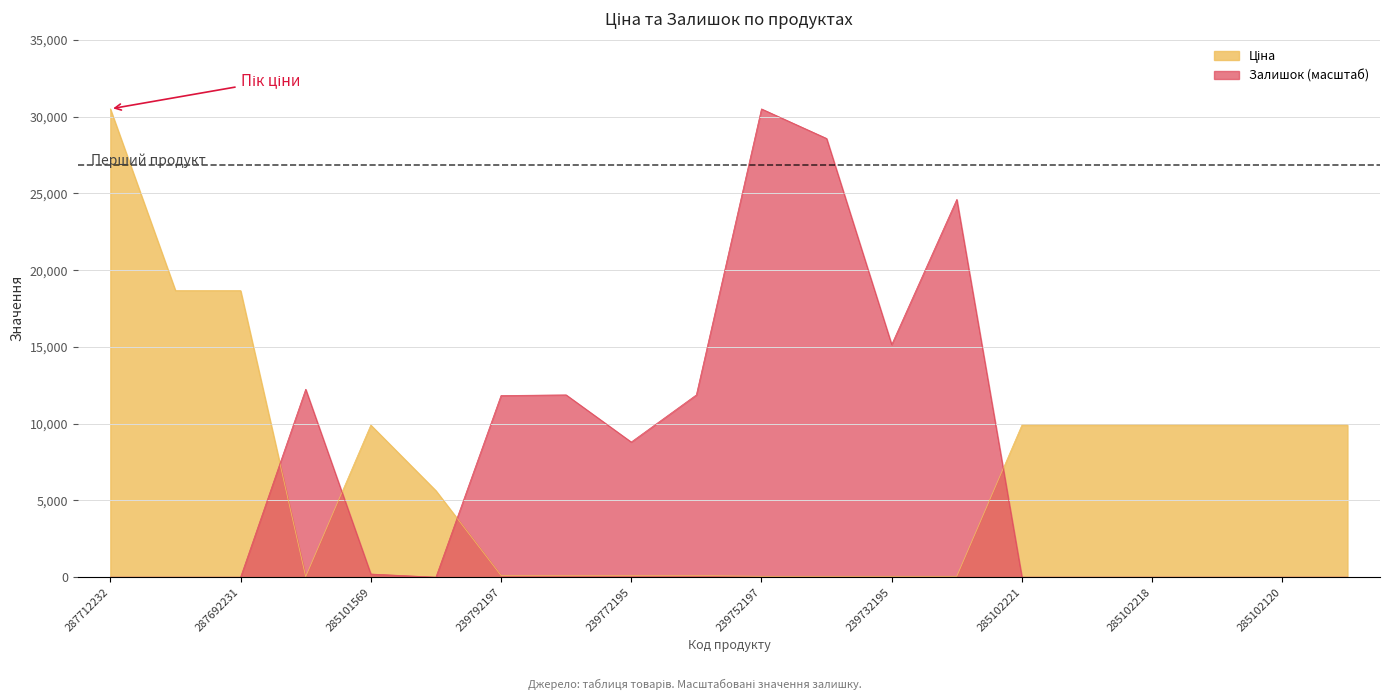

Reading left to right, transcribe all the data shown in this chart.

Ціна: 287712232=30512.3	287692233=18671.5	287692231=18671.5	283972211=32.0	285101569=9908.5	10832185=5636.0	239792197=113.3	239792196=113.3	239772195=113.3	239772179=113.3	239752197=56.7	239752196=56.7	239732195=56.7	239732179=56.7	285102221=9908.5	285102219=9908.5	285102218=9908.5	285102216=9908.5	285102120=9908.5	285102044=9908.5
Залишок: 287712232=0.0	287692233=0.0	287692231=0.0	283972211=12245.9	285101569=204.8	10832185=0.0	239792197=11836.3	239792196=11877.3	239772195=8805.6	239772179=11877.3	239752197=30512.3	239752196=28587.4	239732195=15153.8	239732179=24614.7	285102221=0.0	285102219=0.0	285102218=0.0	285102216=0.0	285102120=0.0	285102044=0.0